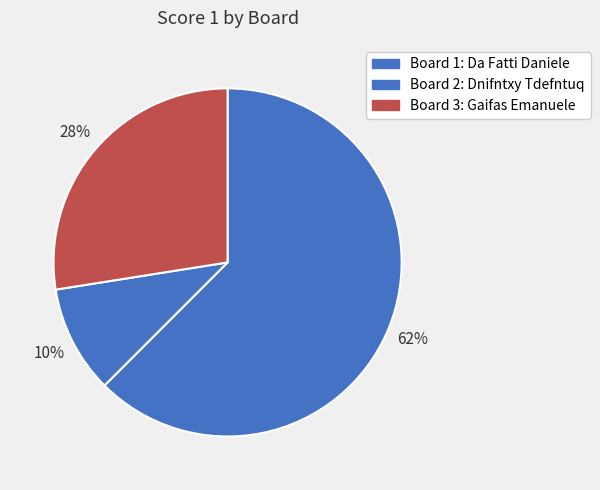

Is Board 1: Da Fatti Daniele the majority of the pie?

Yes